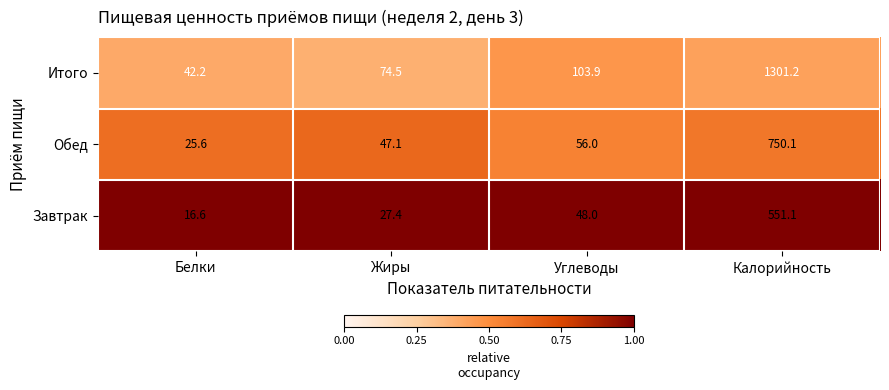

What is the difference between the second highest and minimum values in the Завтрак series?

31.4